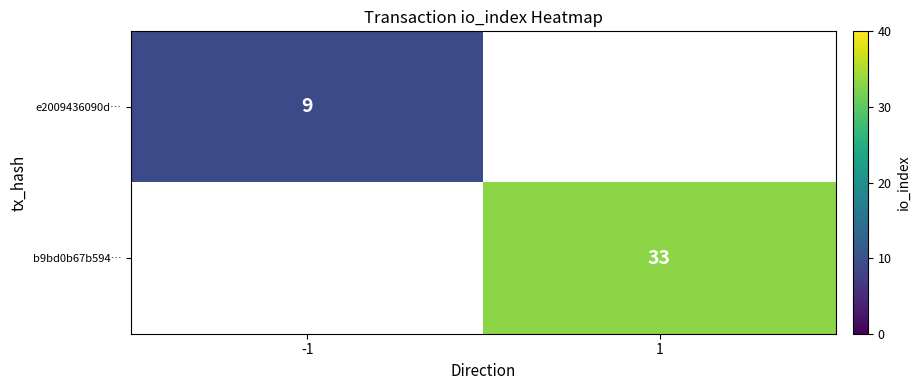

Is the value of e2009436090d… at -1 greater than the value of b9bd0b67b594… at 1?

No